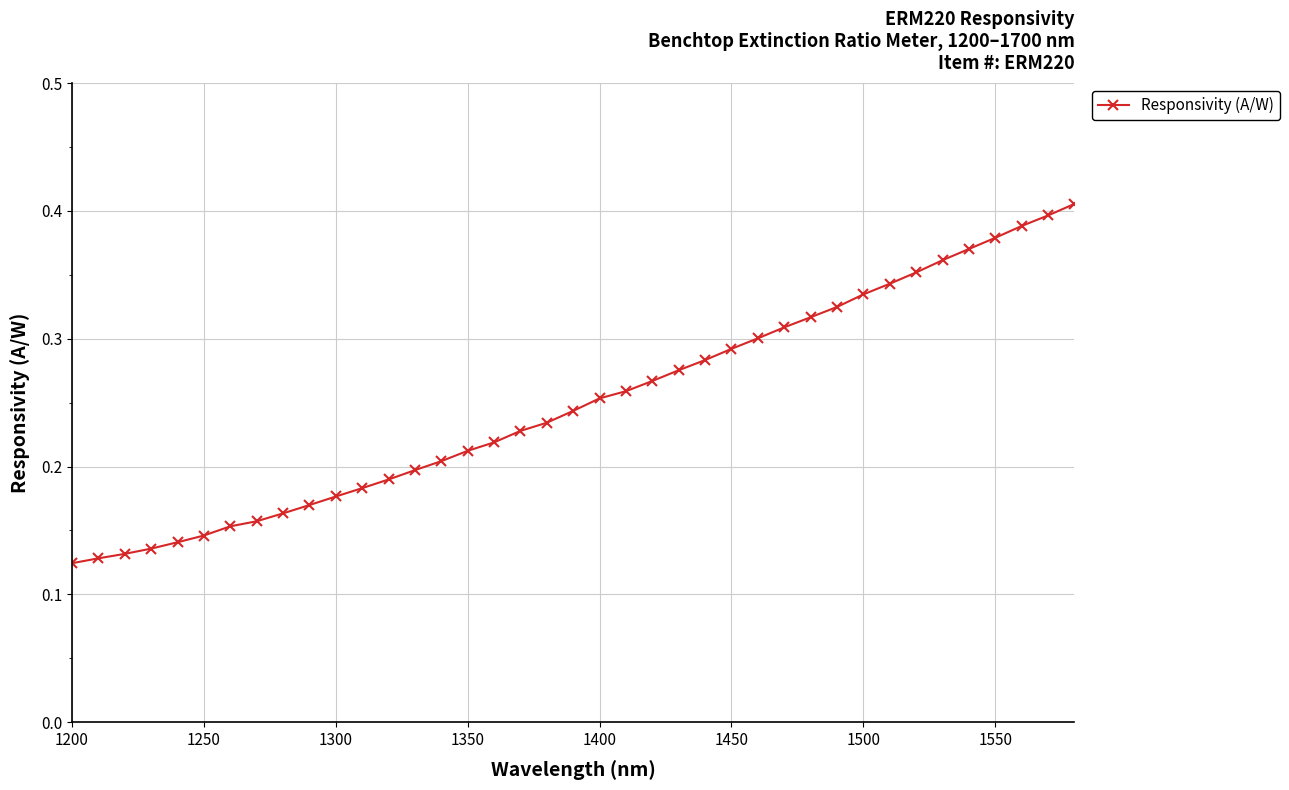

How many values are between 0 and 1?

39